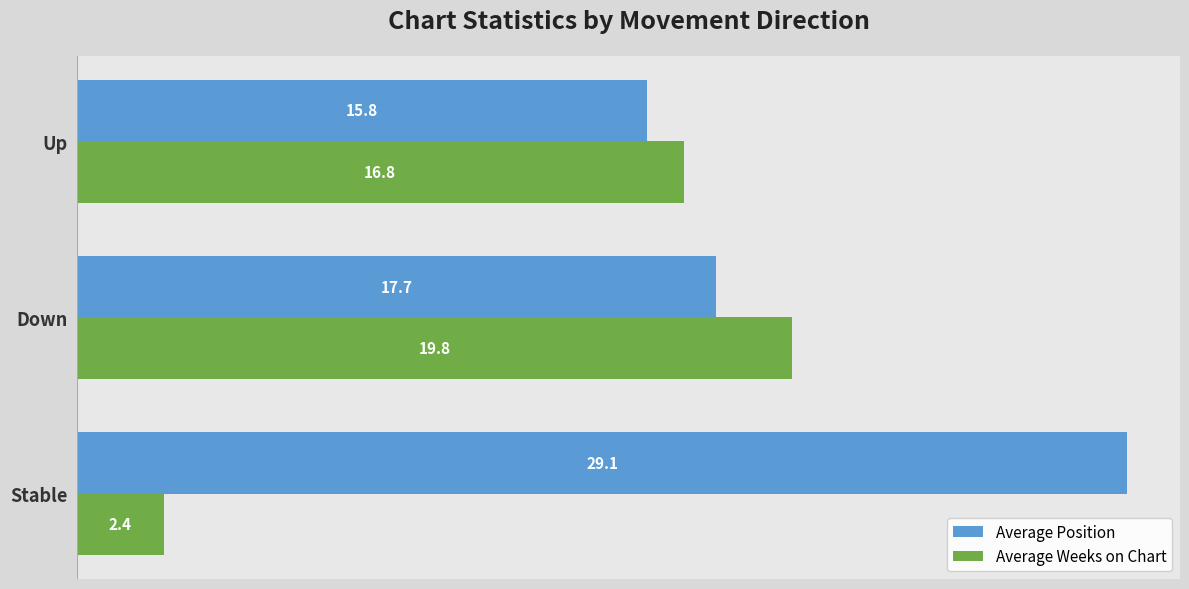

Count the number of categories in the chart.

3